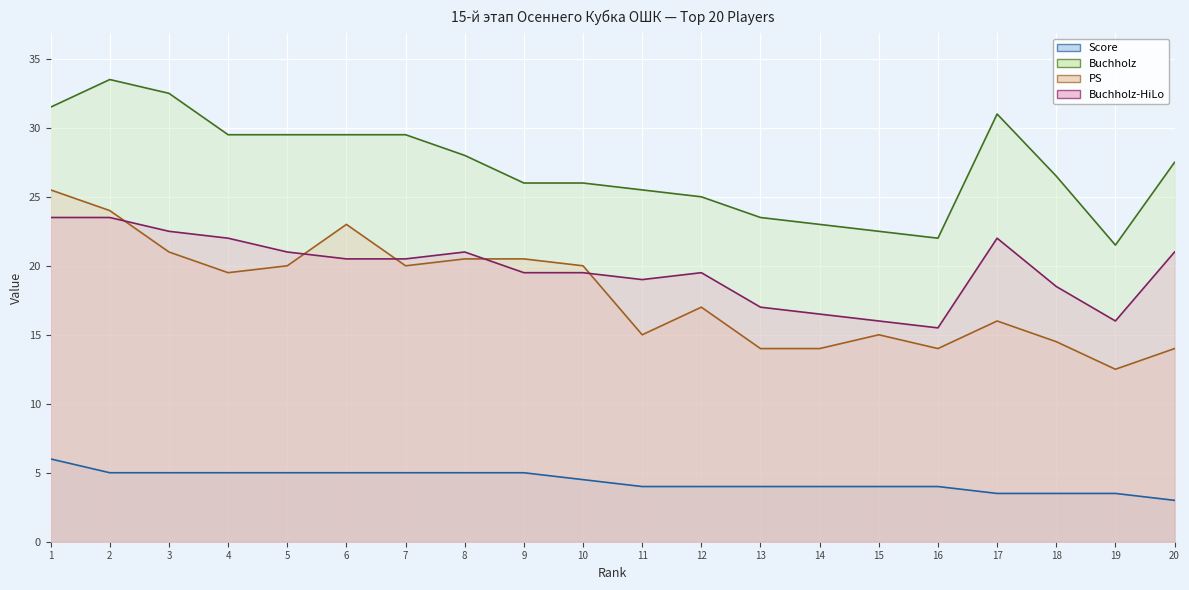

True or false: PS and Score cross at least once.

False